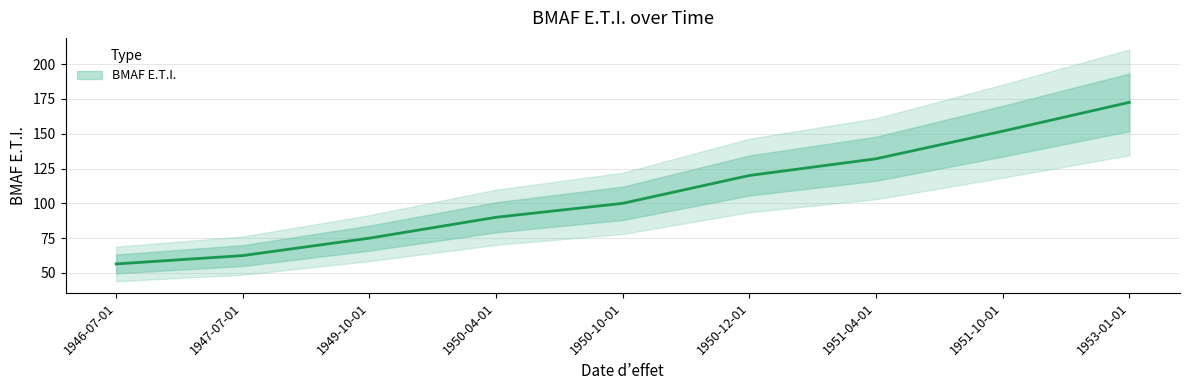

What position from the left is 1946-07-01?

1